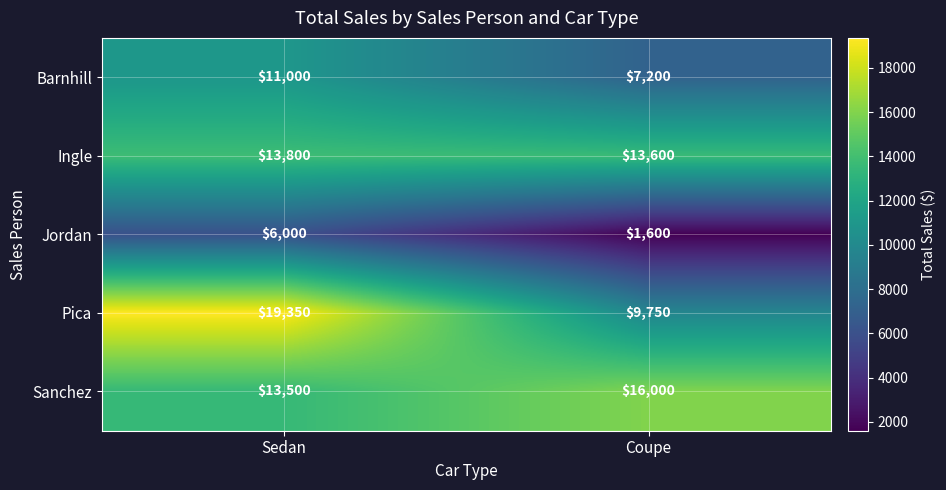

Reading right to left, transcribe all the data shown in this chart.

Barnhill: Coupe=7200	Sedan=11000
Ingle: Coupe=13600	Sedan=13800
Jordan: Coupe=1600	Sedan=6000
Pica: Coupe=9750	Sedan=19350
Sanchez: Coupe=16000	Sedan=13500